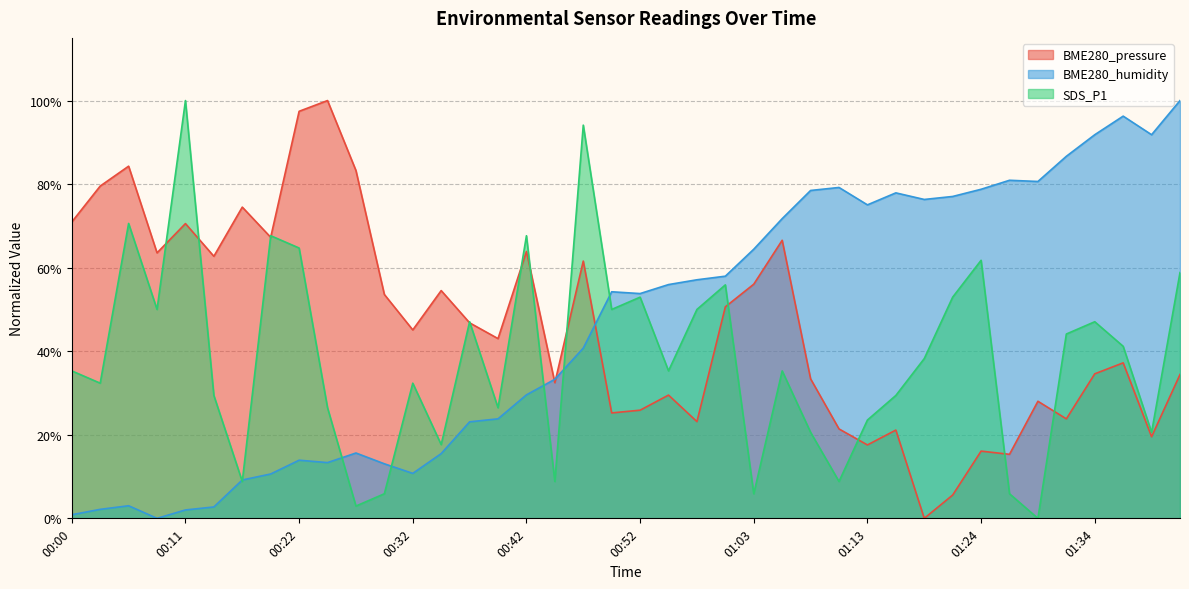

What is the maximum value for BME280_pressure?

100.0